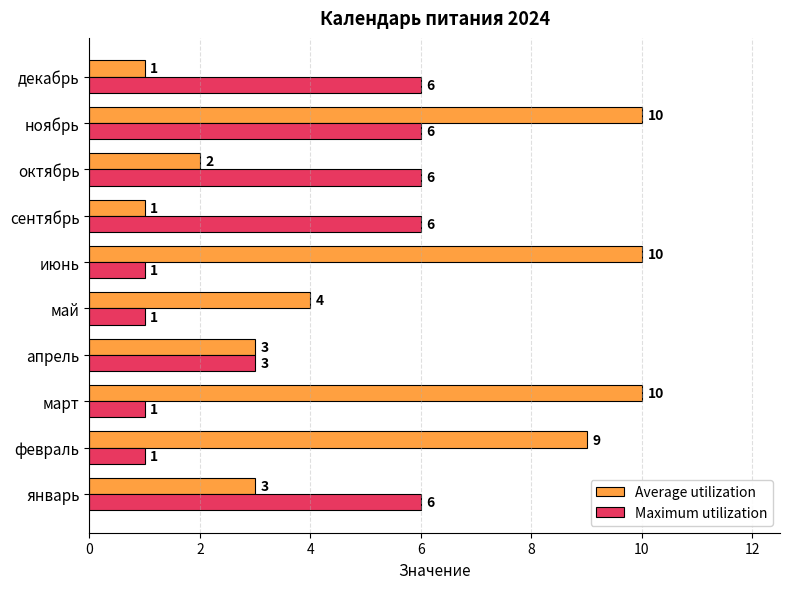

How many Maximum utilization values are between 1 and 6?

10